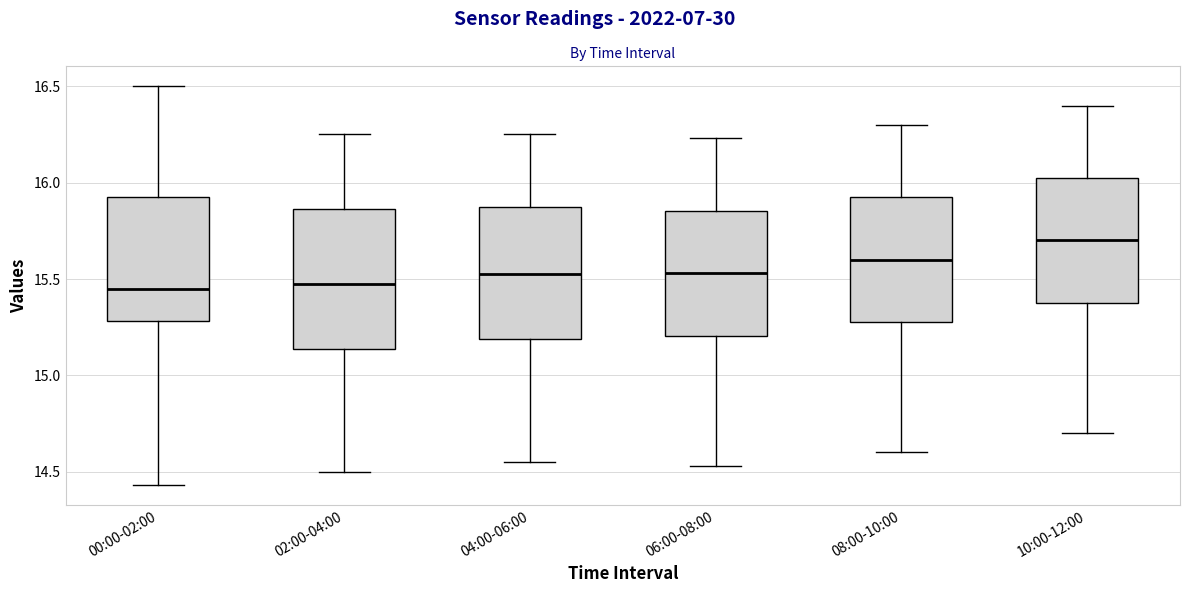

Where is the upper edge of the box for 04:00-06:00 on the y-axis? The values are not printed on the chart, so give them approximately, as read against the axis.

15.90